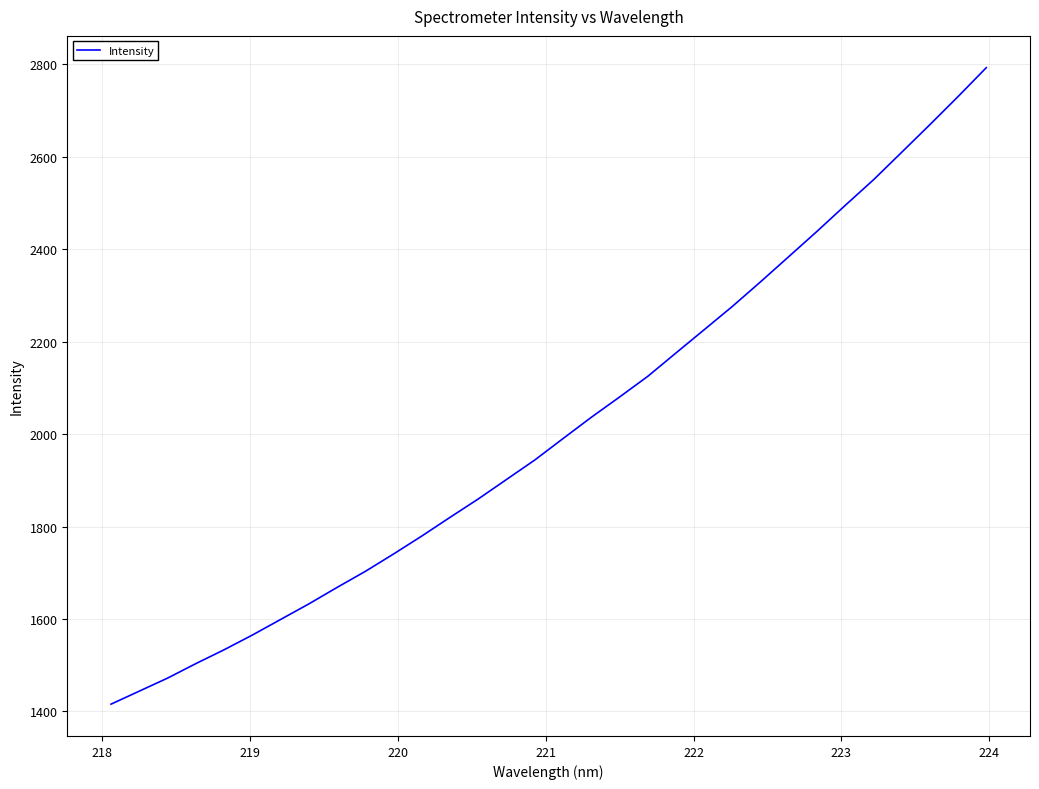

What is the smallest value displayed?

1415.8